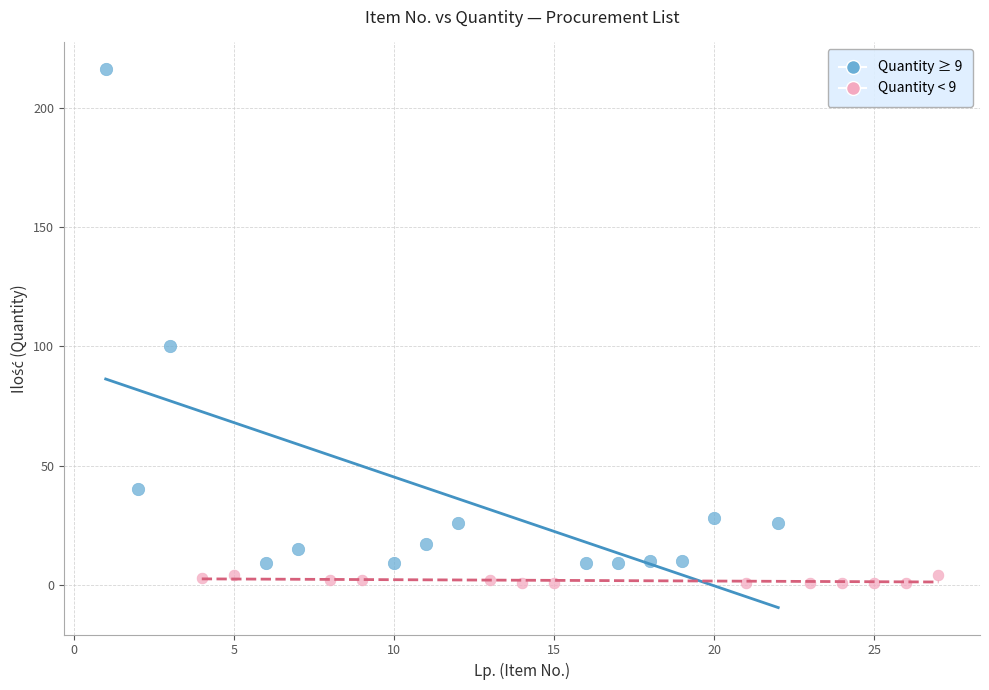

Which series has the largest Y range (max minus min)?

Quantity ≥ 9